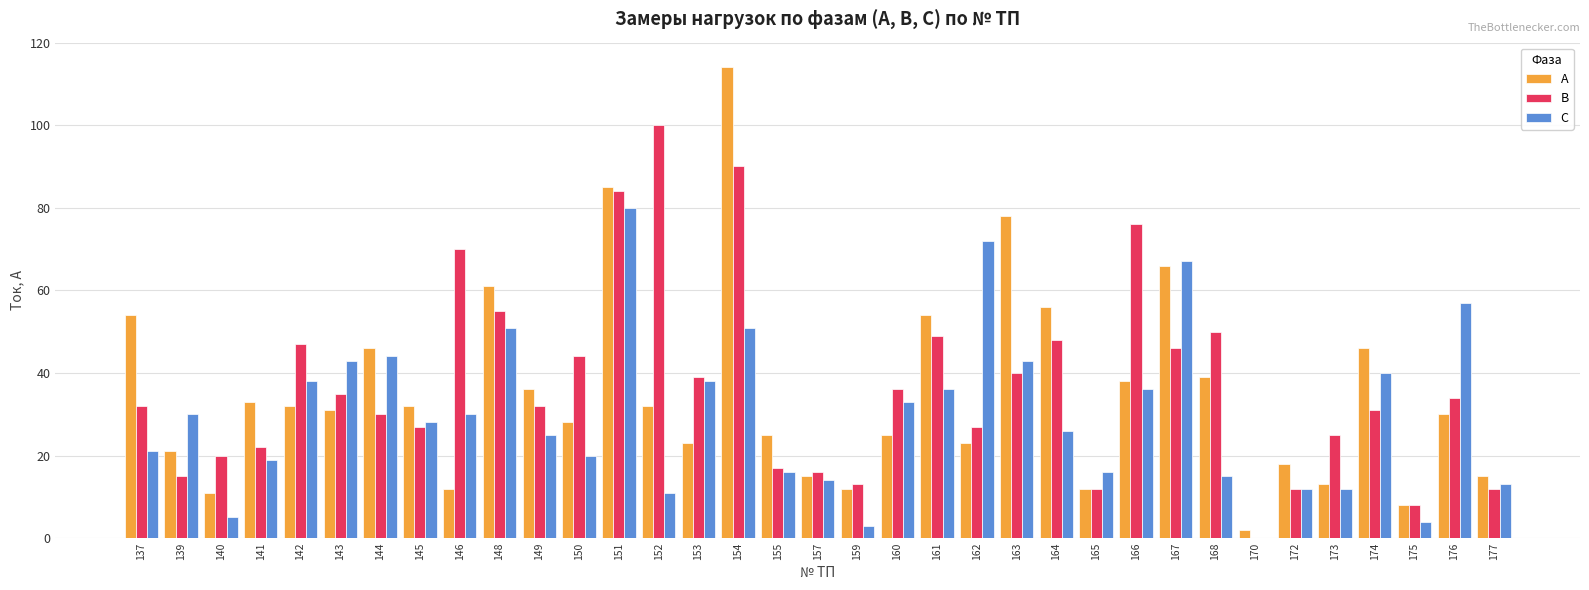

Is the value of C at 146 greater than the value of B at 155?

Yes